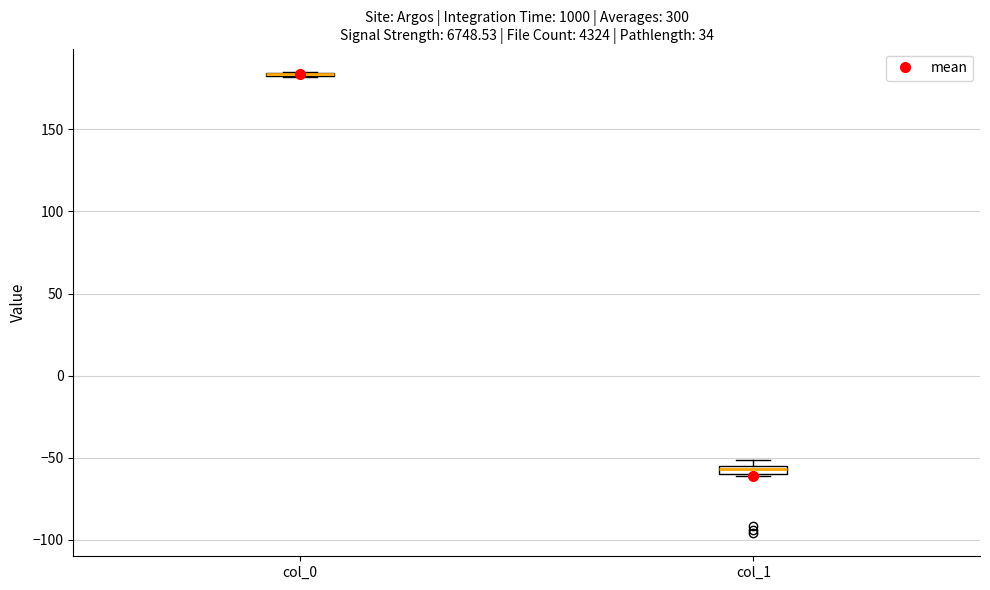

Where is the upper edge of the box for col_1 on the y-axis? The values are not printed on the chart, so give them approximately, as read against the axis.

-55